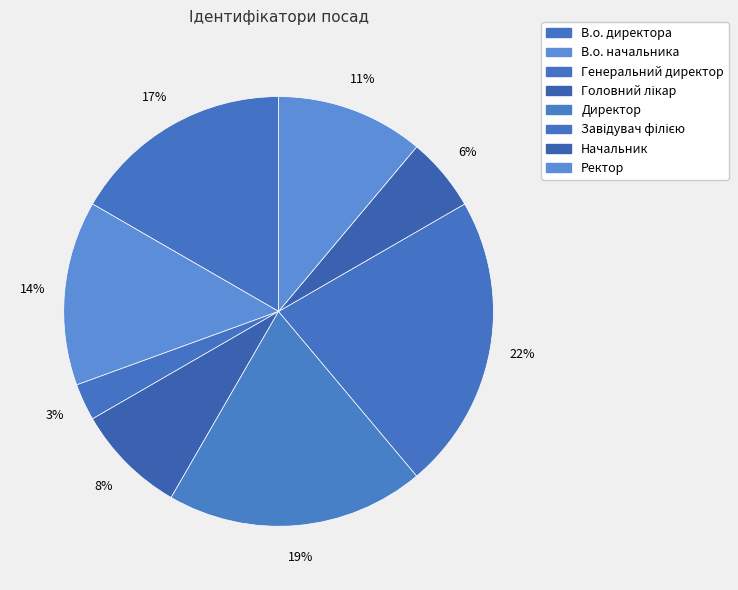

Count the number of slices in the pie.

8